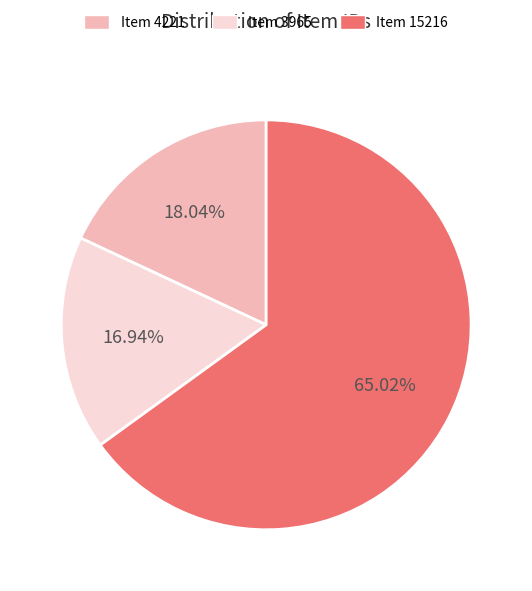

The Item 15216 slice represents 65% of the pie. True or false?

True